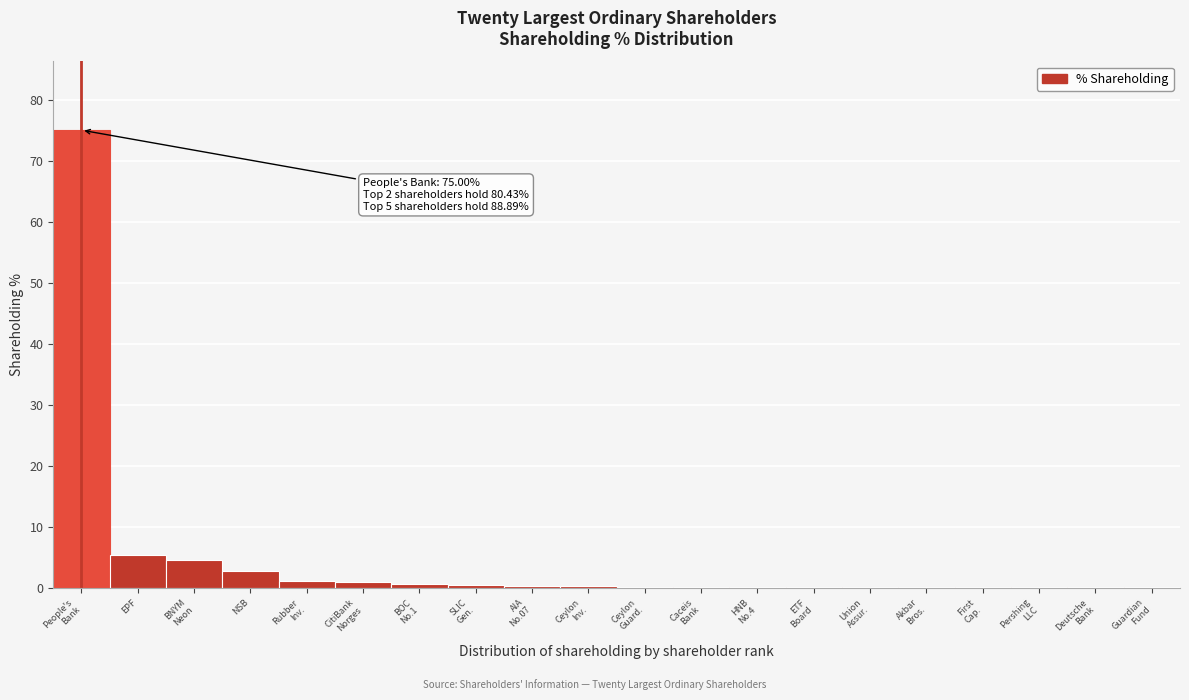

What is the sum of all values?

93.1